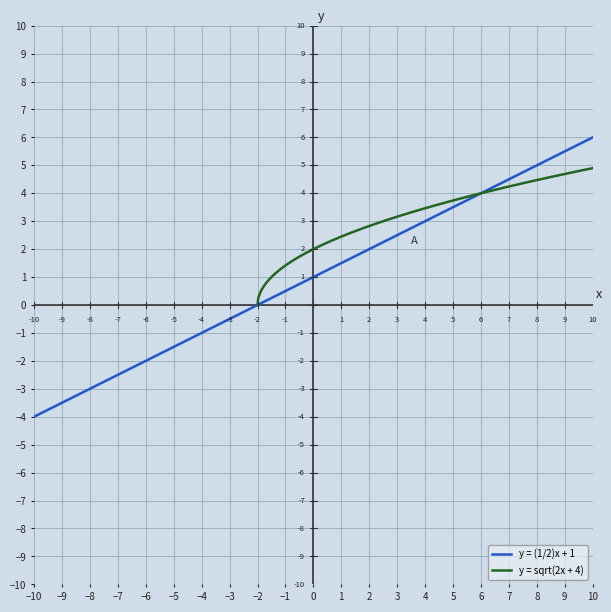

Rank the series at 4 from highest to lowest value.

y = sqrt(2x + 4), y = (1/2)x + 1